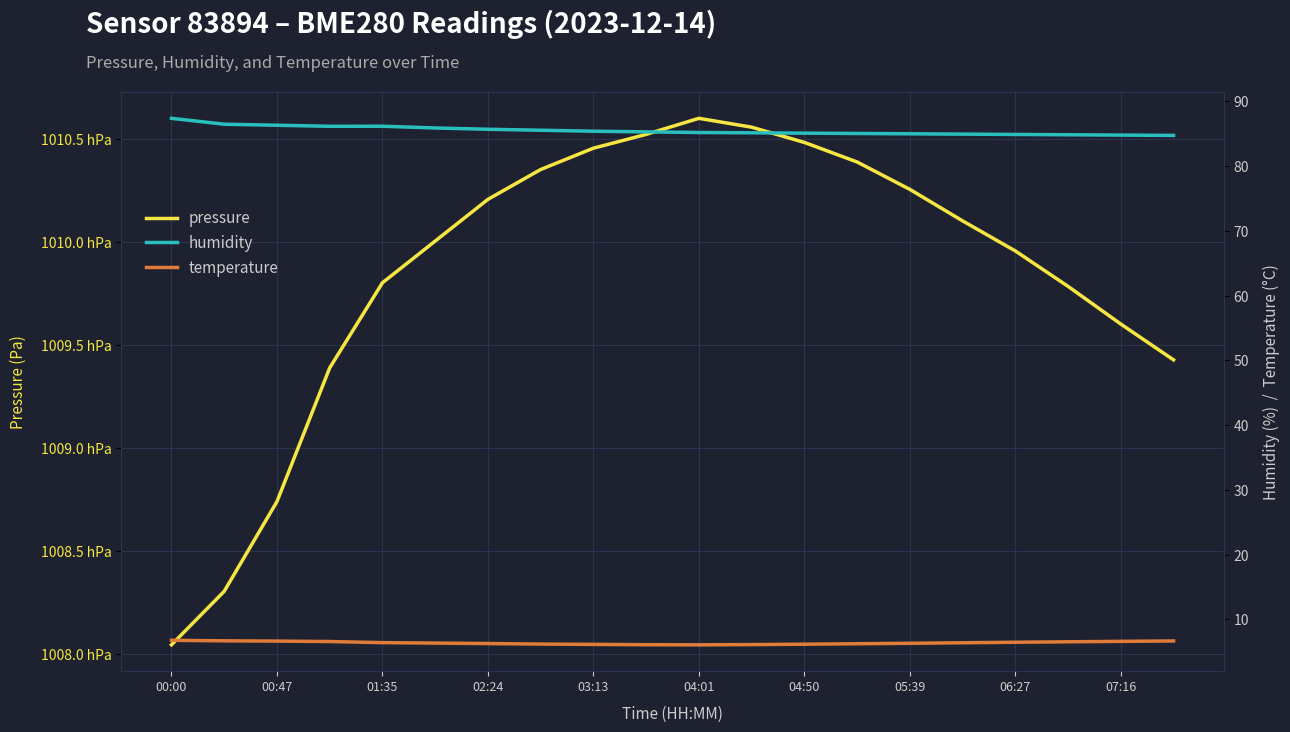

Reading right to left, extract all data points from this chart.

pressure: 100942.8	100960.2	100978.5	100995.7	101010.3	101025.6	101038.9	101048.4	101055.8	101060.1	101052.3	101045.6	101035.2	101020.8	101000.5	100980.2	100938.9	100874.0	100830.4	100804.4
humidity: 84.8	84.8	84.8	84.9	85.0	85.0	85.0	85.1	85.2	85.2	85.3	85.4	85.5	85.7	85.9	86.2	86.2	86.3	86.5	87.4
temperature: 6.7	6.6	6.5	6.5	6.4	6.3	6.2	6.2	6.1	6.1	6.1	6.2	6.2	6.3	6.3	6.4	6.6	6.7	6.7	6.8